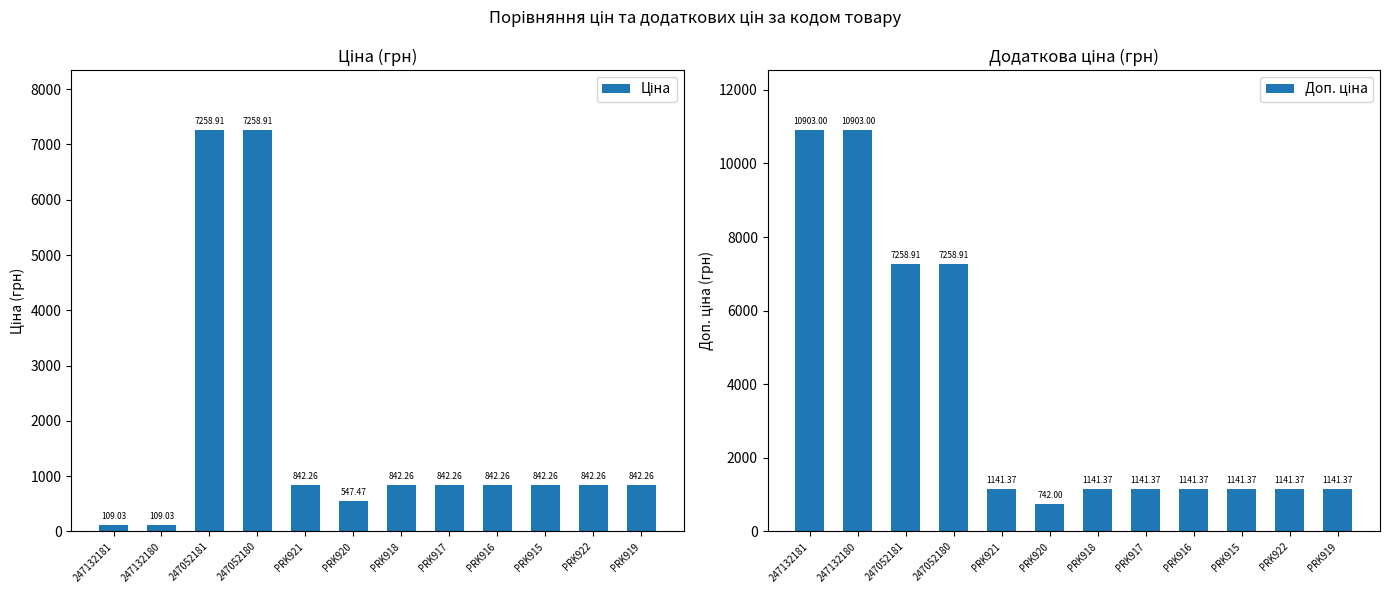

What is the sum of all Доп. ціна values?

45055.4